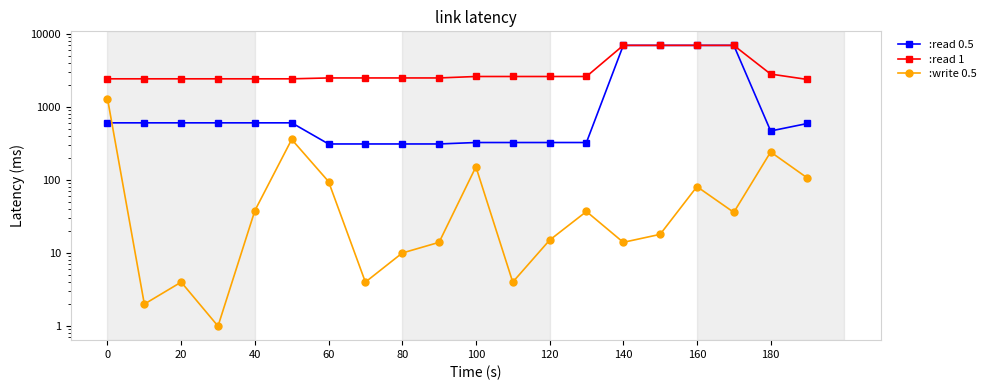

What is the difference between the highest and lowest values at 20?

2412.8